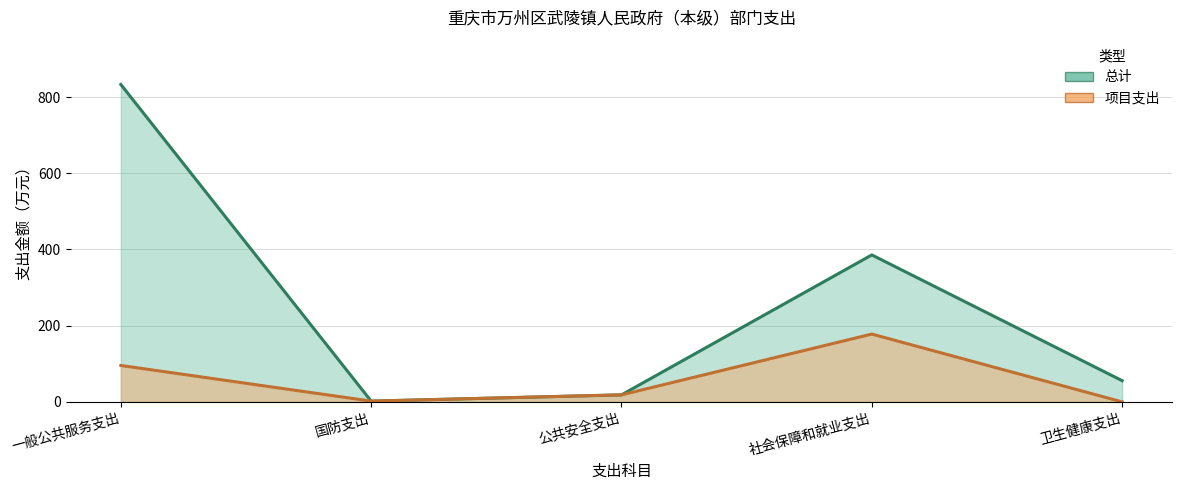

Rank the series by their maximum value, from lowest to highest.

项目支出, 总计